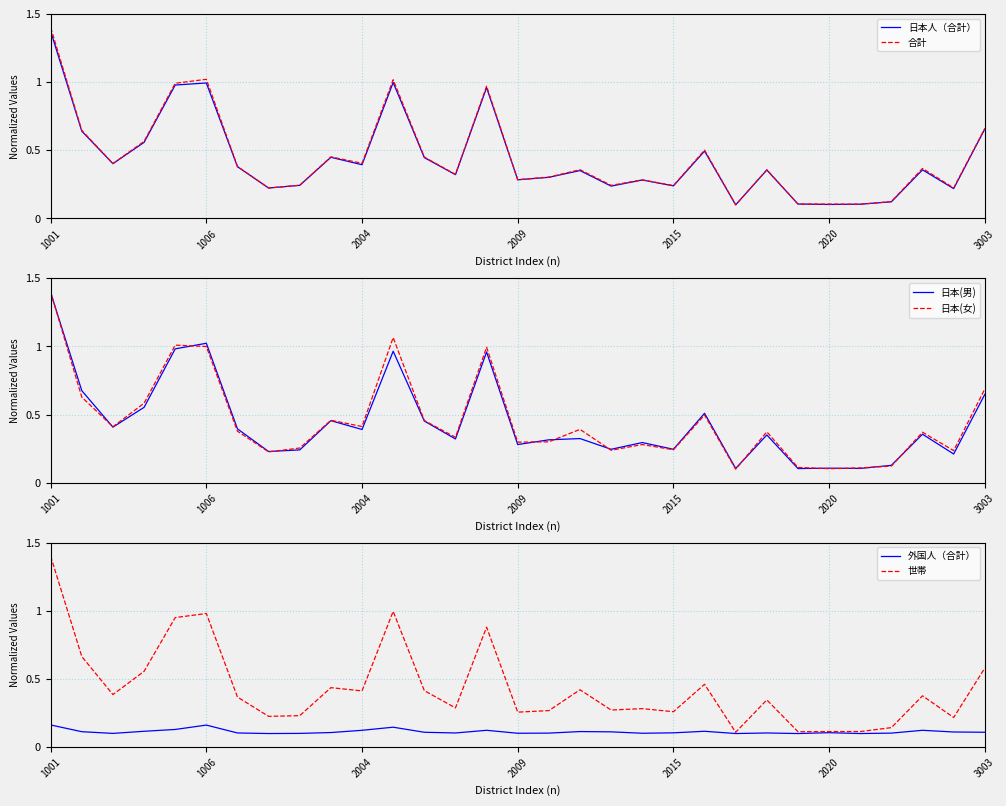

The value of 世帯 at 27 is 0.1. True or false?

True